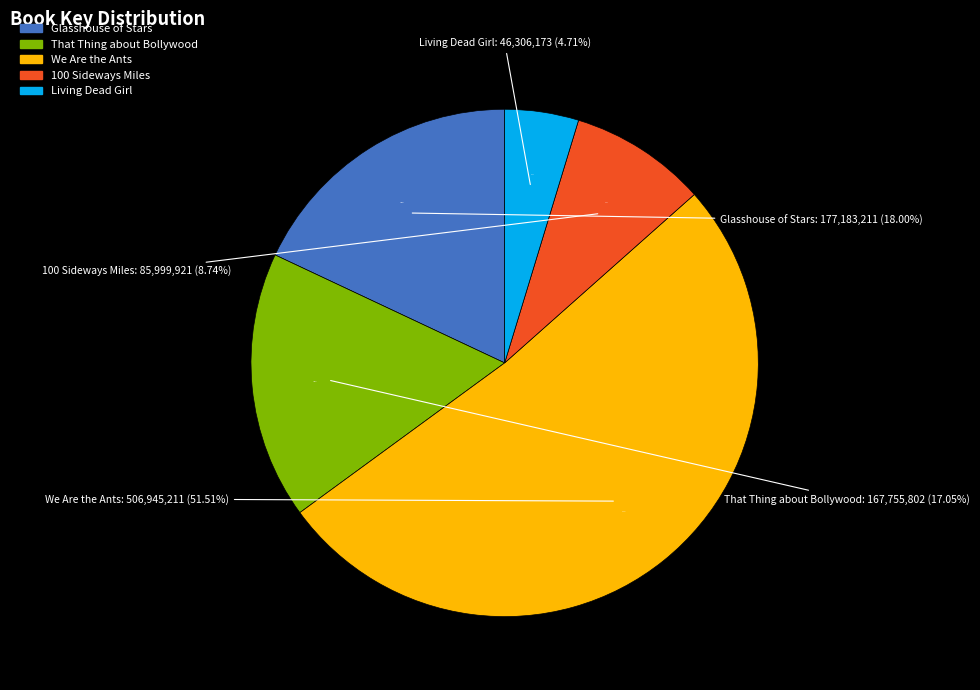

Approximately how many times larger is the value at Living Dead Girl compared to We Are the Ants?

0.1